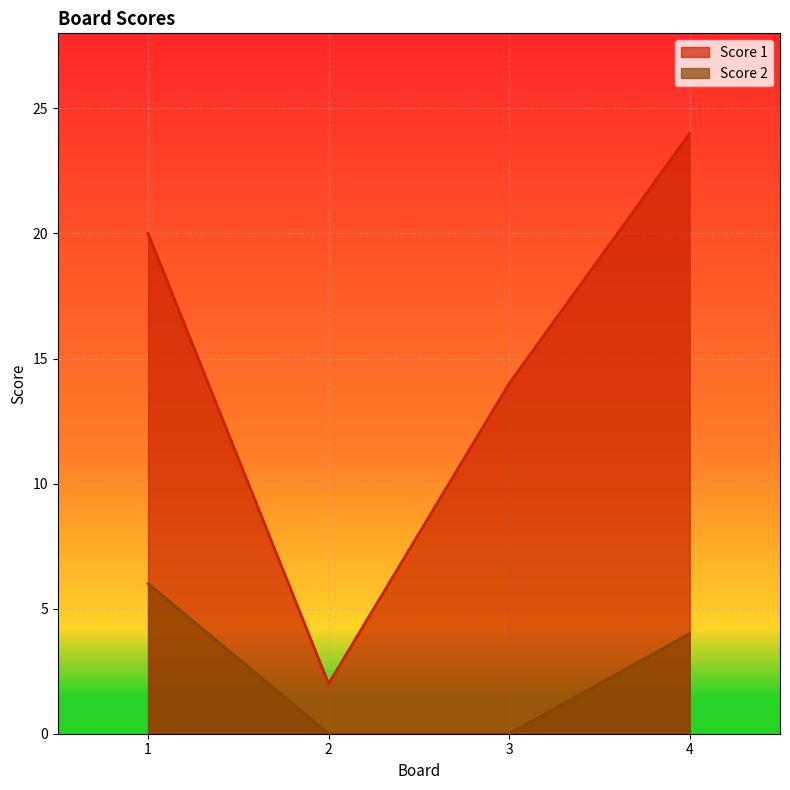

What is the difference between the maximum and second lowest values in the Score 2 series?

6